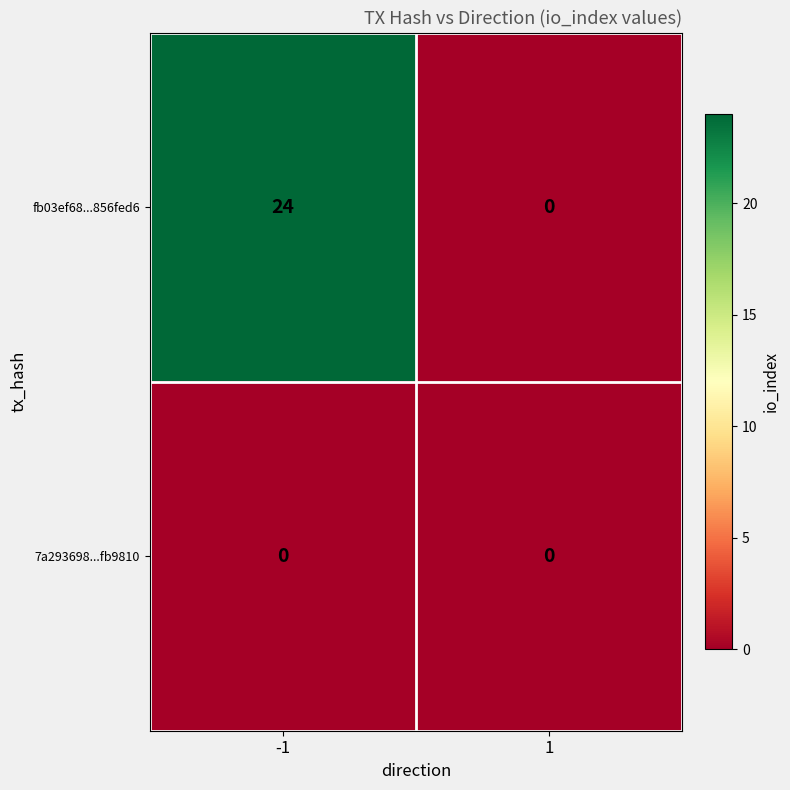

Which series has the widest spread of values?

fb03ef68...856fed6